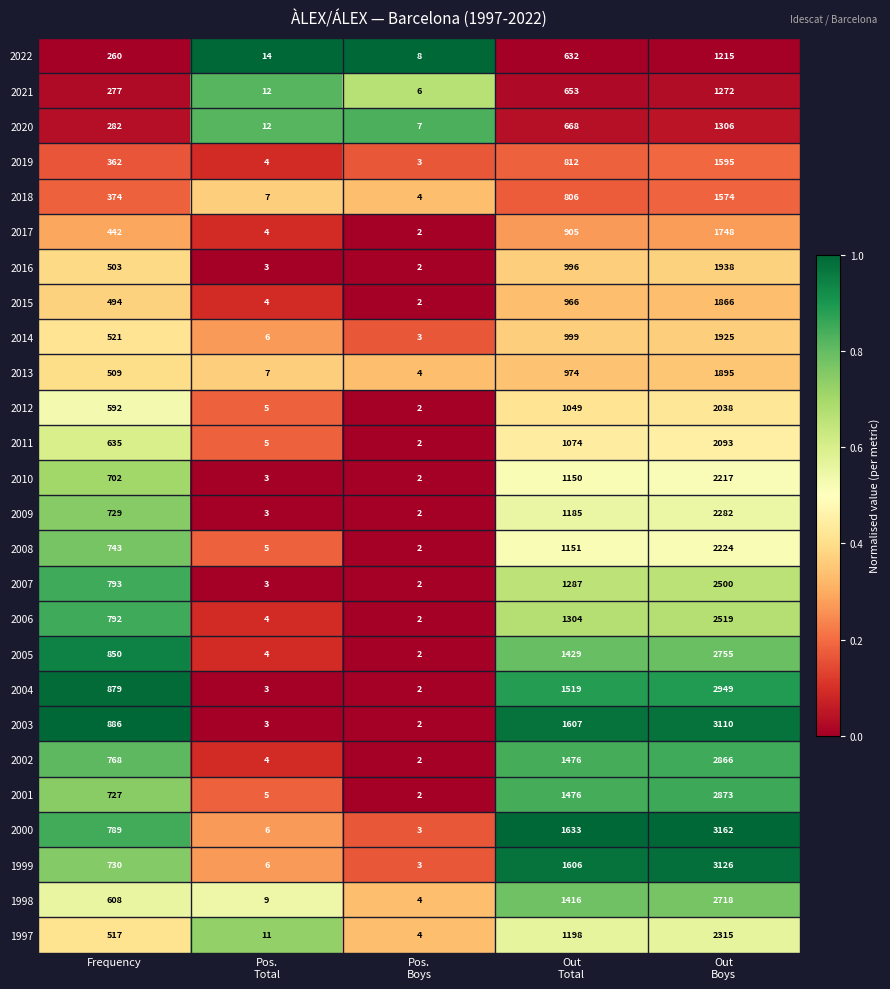

Is it true that 2021 equals 111 at Frequency?

False